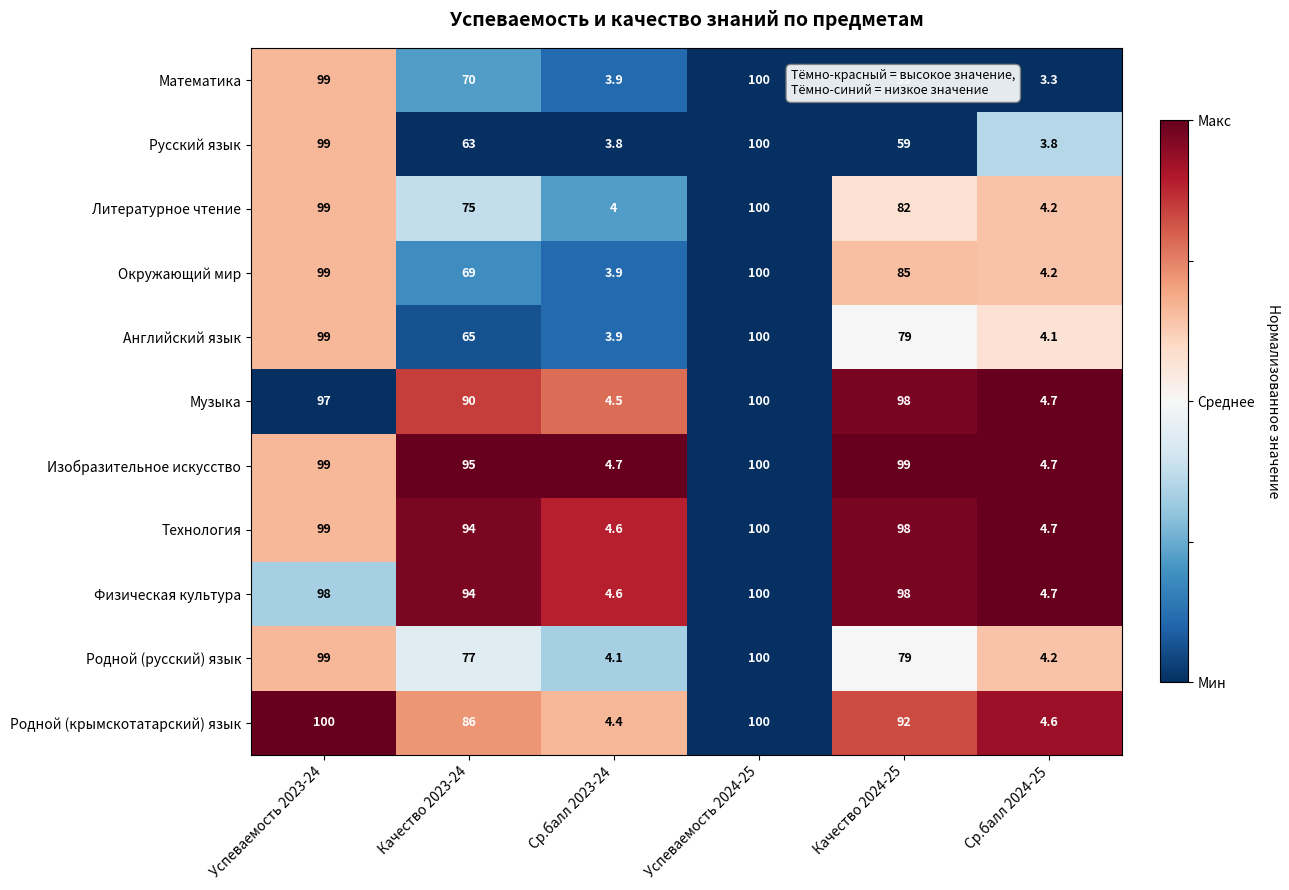

At which category is the sum across all series the highest?

Успеваемость 2024-25